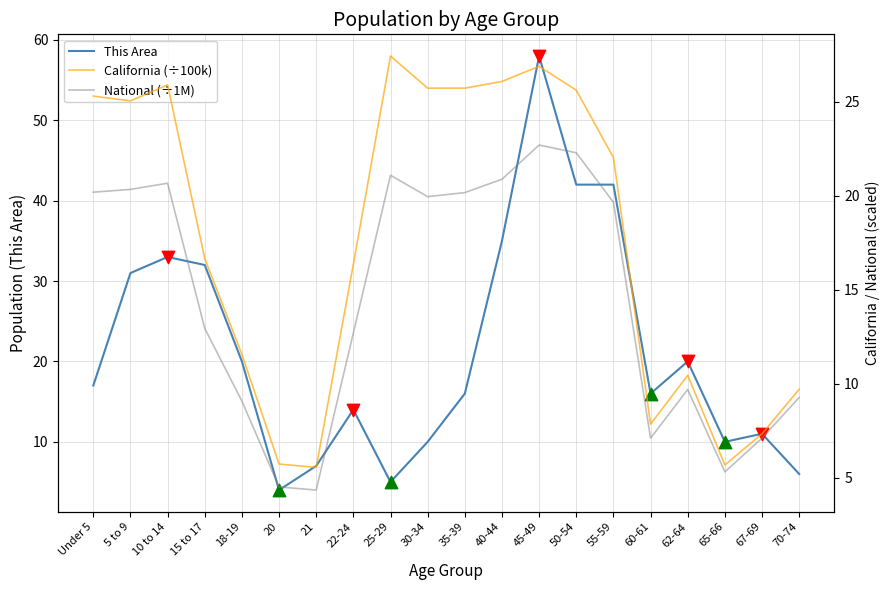

At which category is the sum across all series the highest?

45-49